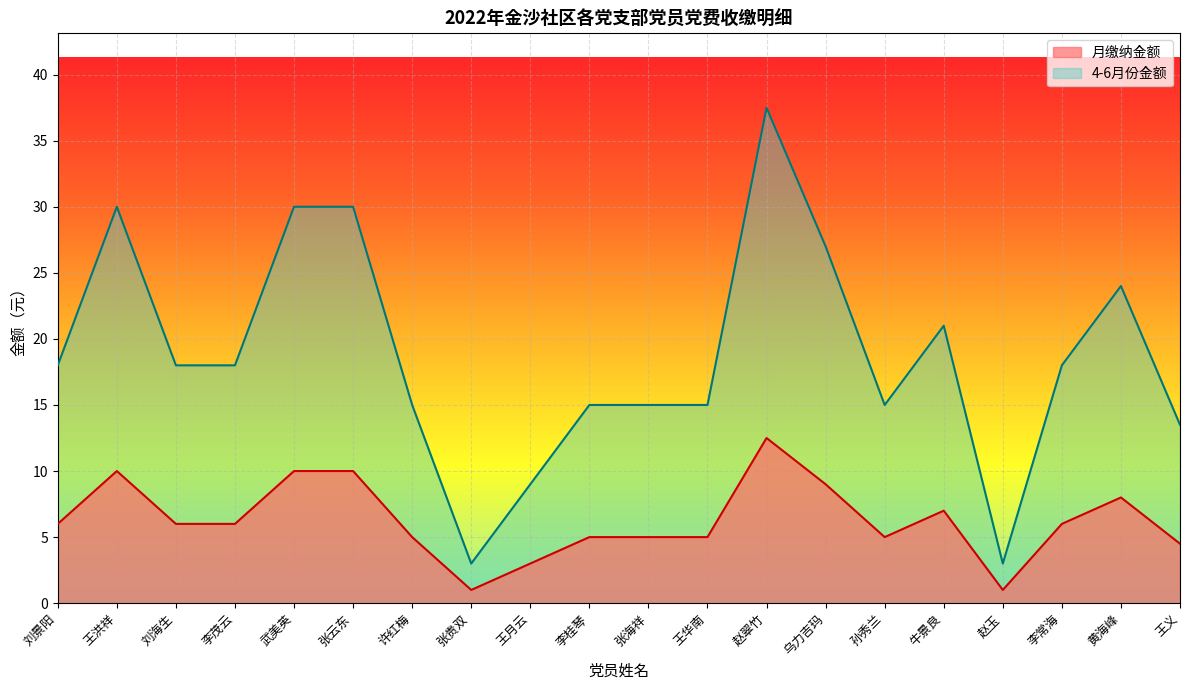

What is the value of the 4-6月份金额 point at the 17th from the left?

3.0